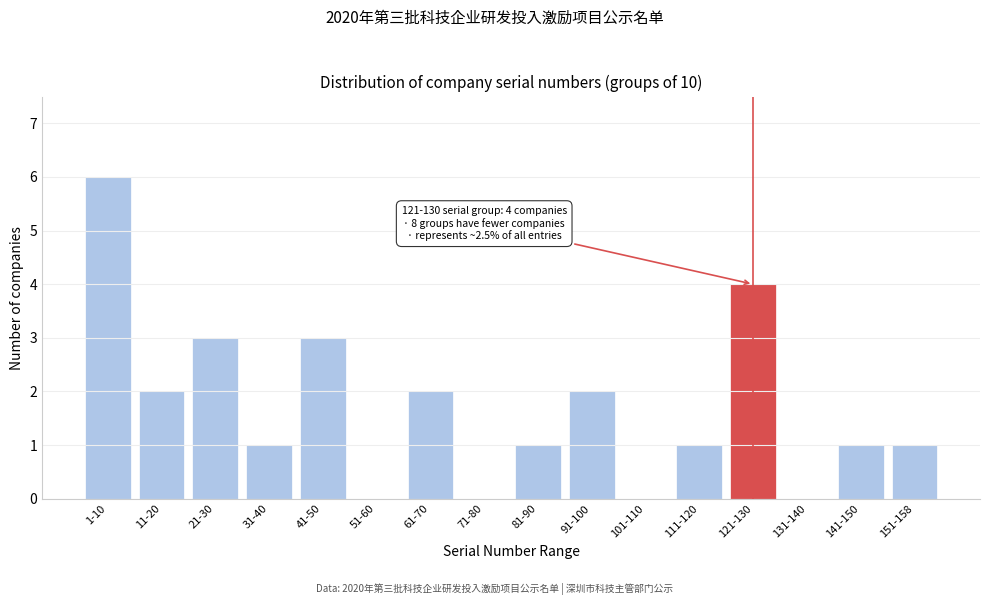

Reading left to right, what are all the values shown in this chart?

1-10=6	11-20=2	21-30=3	31-40=1	41-50=3	51-60=0	61-70=2	71-80=0	81-90=1	91-100=2	101-110=0	111-120=1	121-130=4	131-140=0	141-150=1	151-158=1